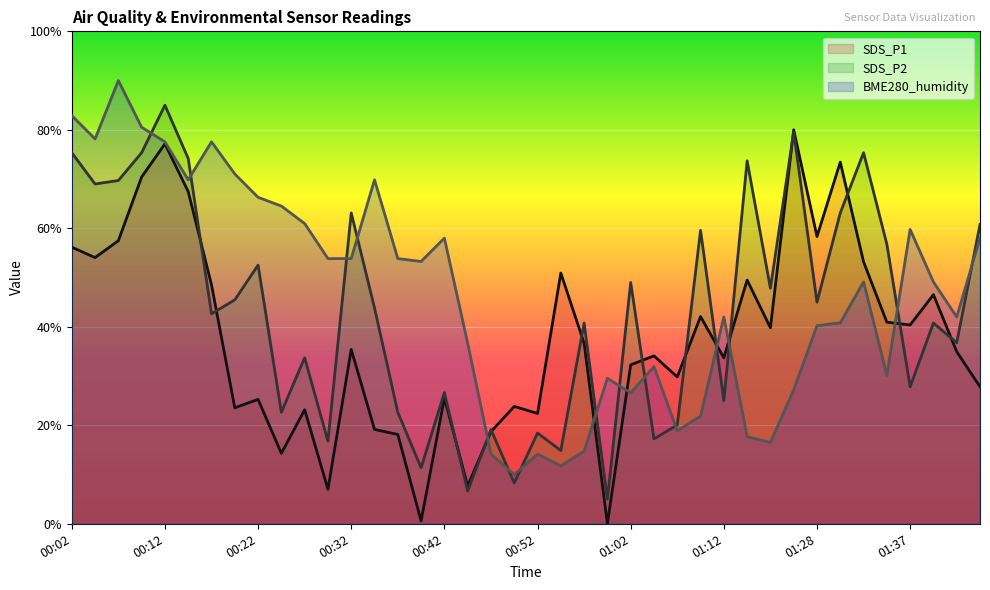

Which series has the largest total across all categories?

BME280_humidity